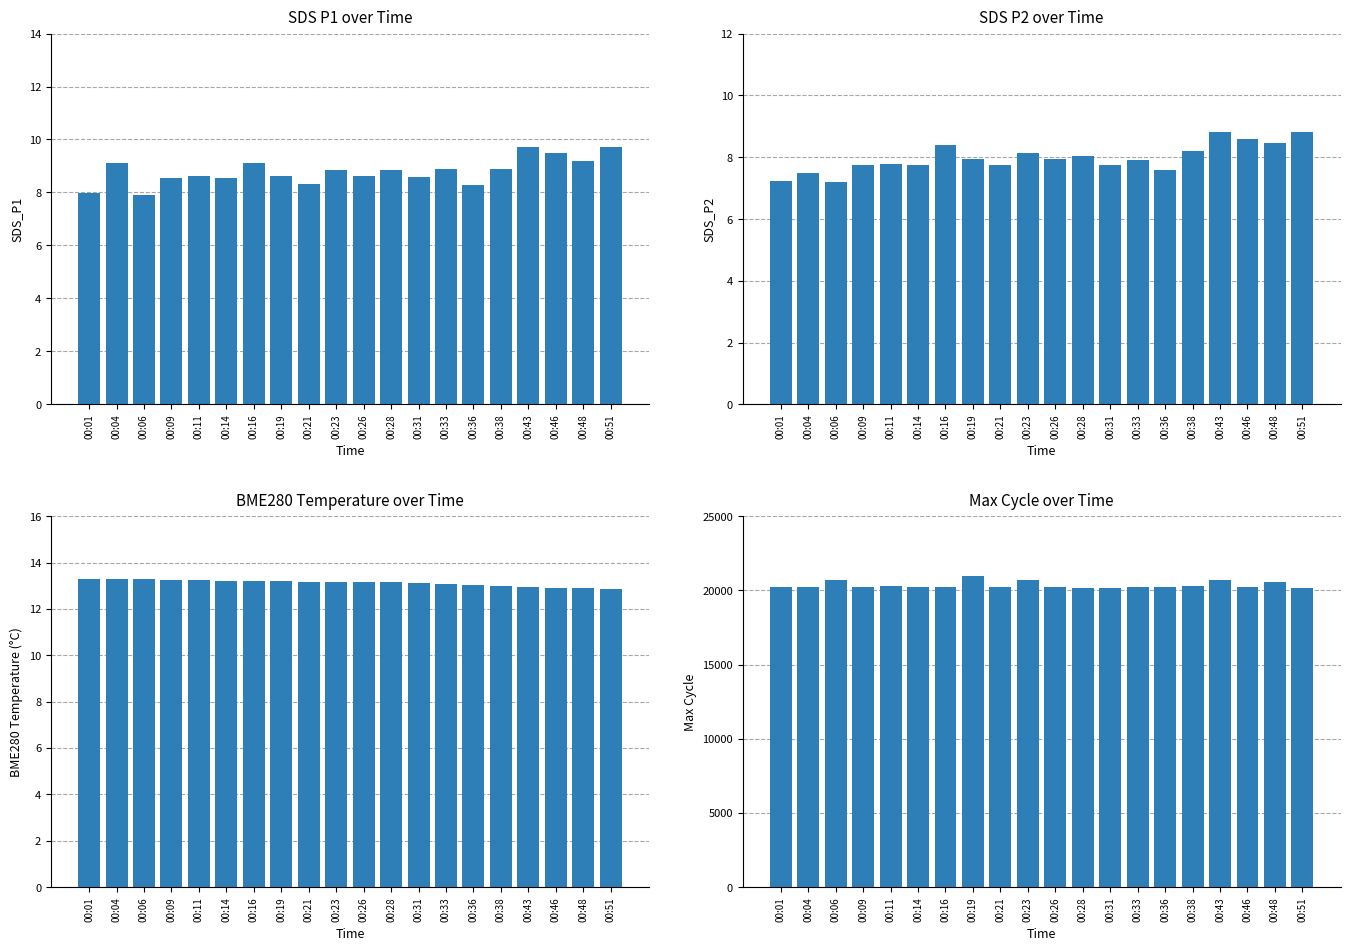

Which category has the highest value in the SDS_P2 series?

00:51